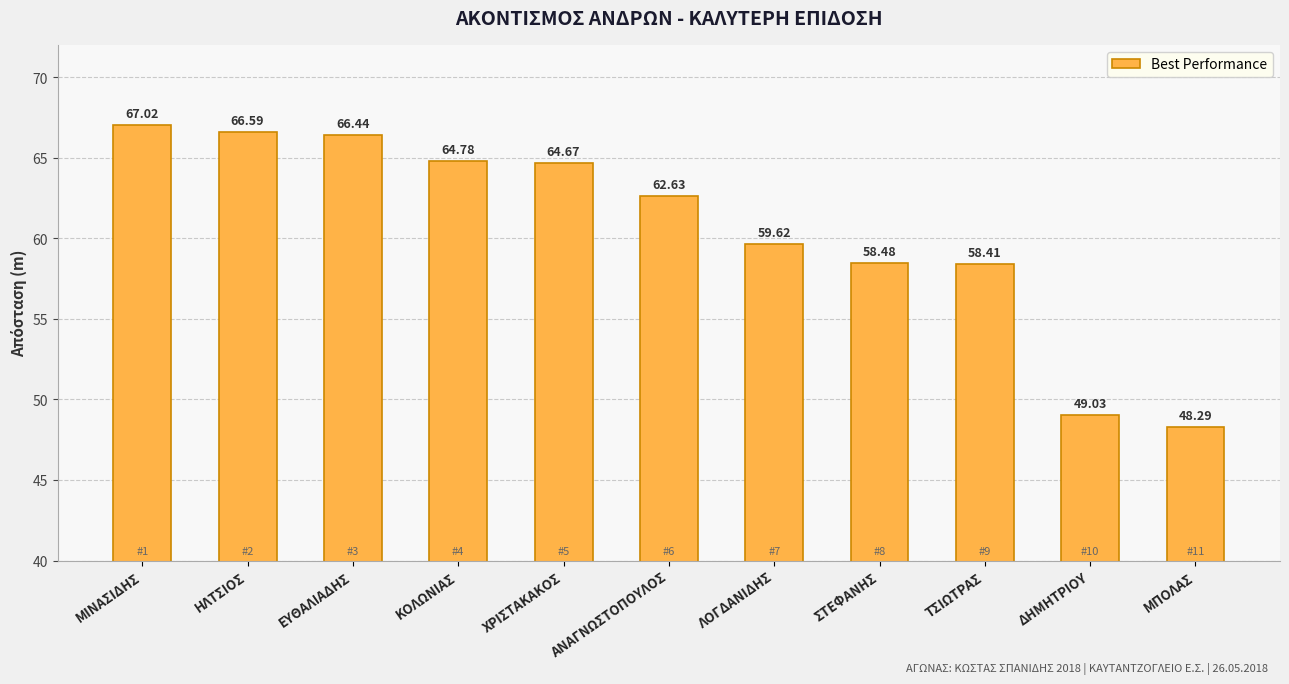

What is the change in value from ΚΟΛΩΝΙΑΣ to ΜΠΟΛΑΣ?

-16.5